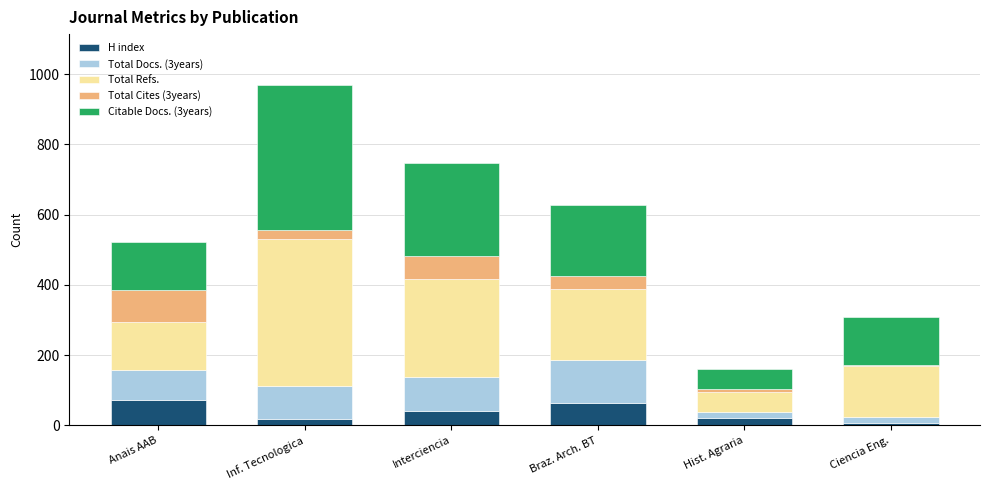

The H index series shows 64 at Braz. Arch. BT. True or false?

True